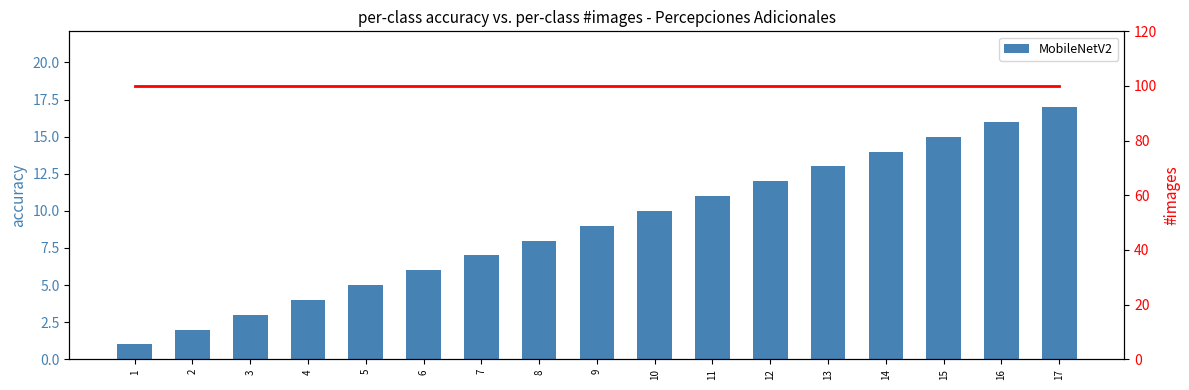

How many data points does each series have?

17